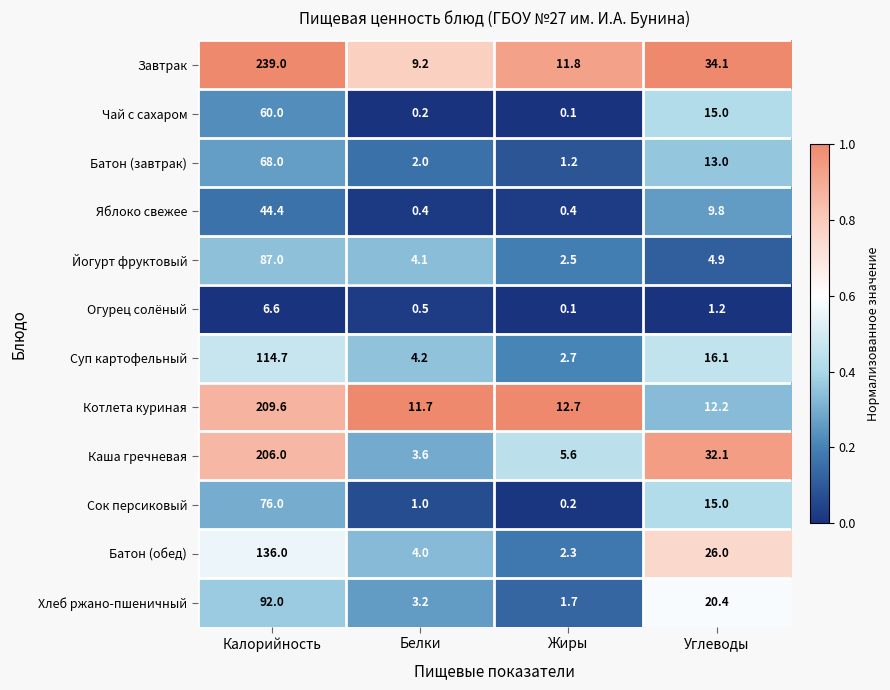

List the series in order of their peak value, lowest first.

Огурец солёный, Яблоко свежее, Чай с сахаром, Батон (завтрак), Сок персиковый, Йогурт фруктовый, Хлеб ржано-пшеничный, Суп картофельный, Батон (обед), Каша гречневая, Котлета куриная, Завтрак